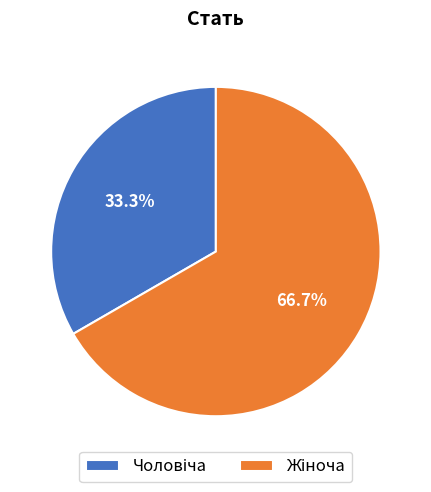

To the nearest percent, what is the combined percentage of Чоловіча and Жіноча?

100%